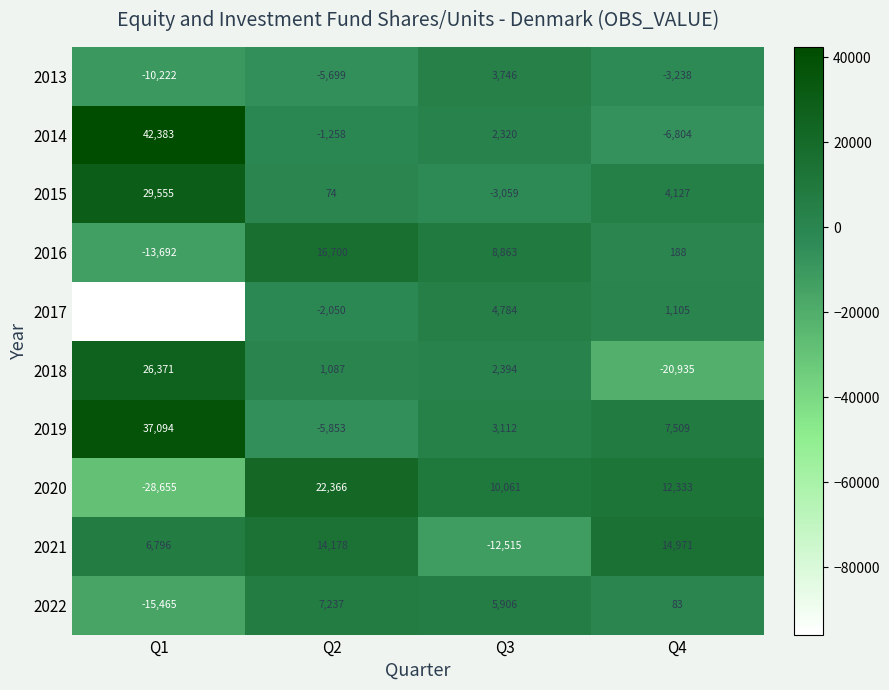

How many data points in 2020 are less than 12333?

2